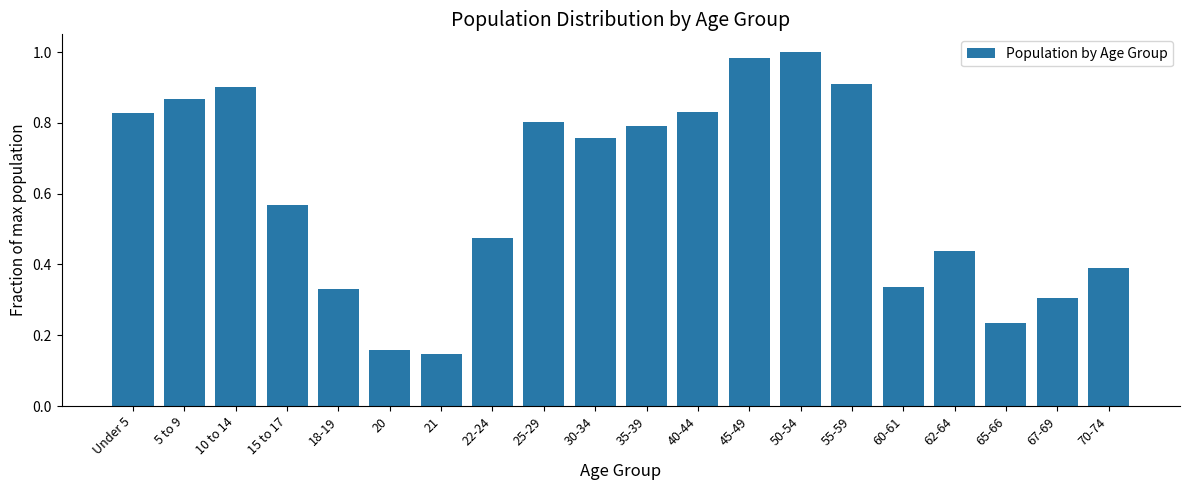

What is the sum of the values at 60-61 and 18-19?

0.7